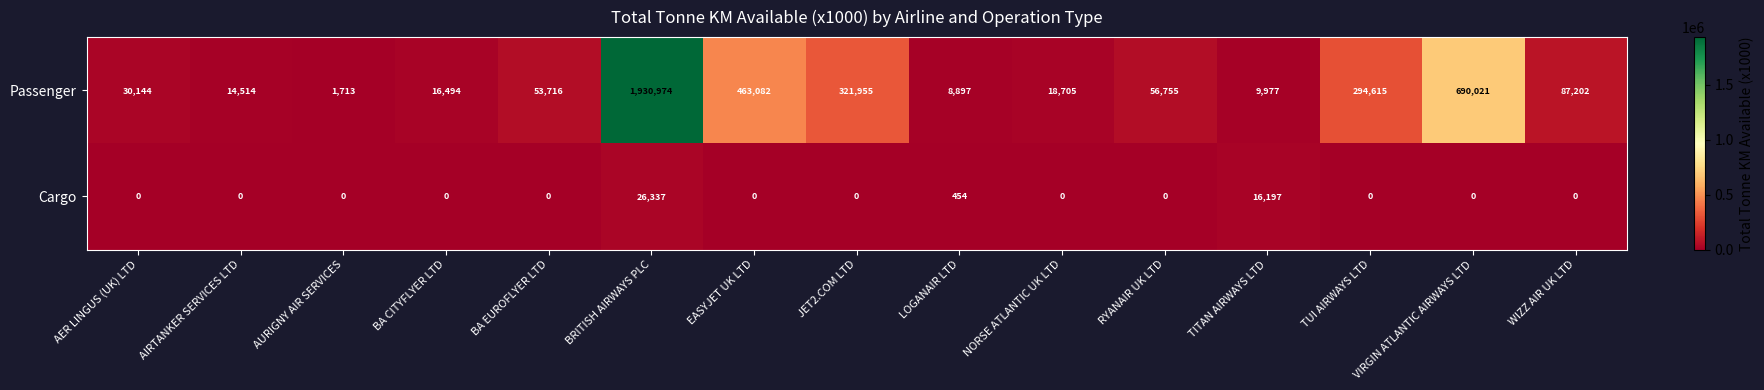

How many values in Cargo are above zero?

3